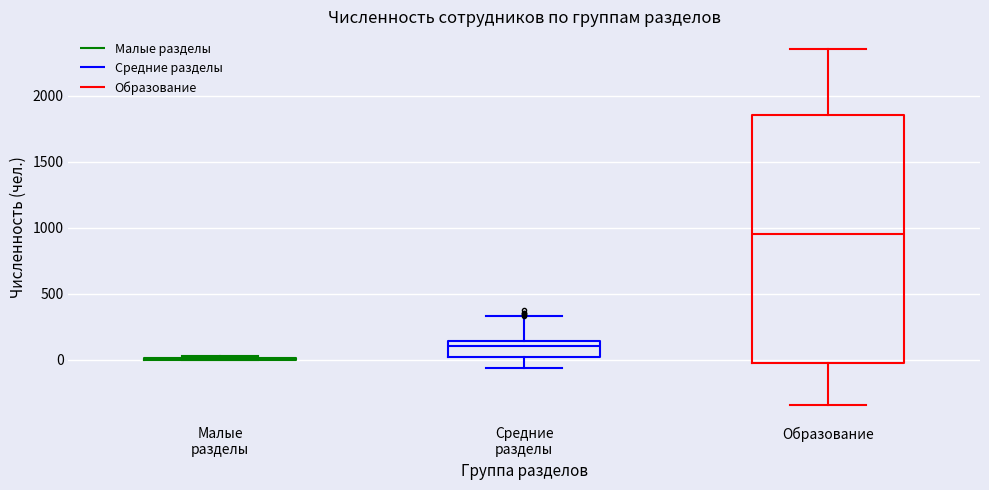

Which box is the tallest, from its lower edge to its upper edge?

Образование